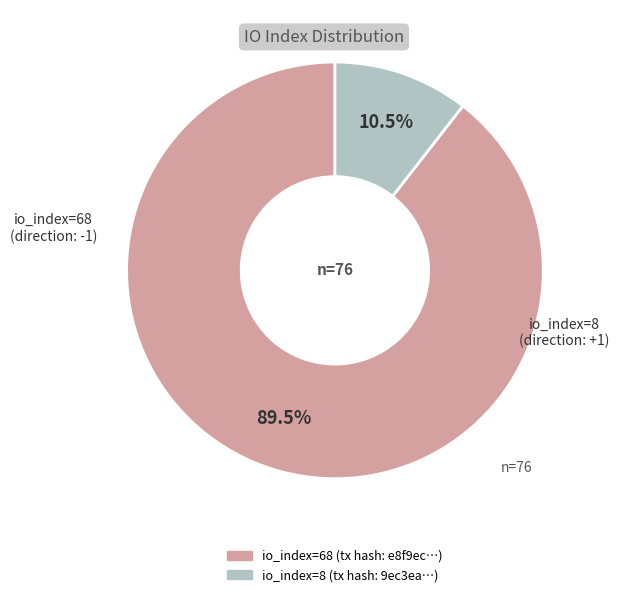

To the nearest percent, what is the difference between the io_index=68 and io_index=8 slice percentages?

79%